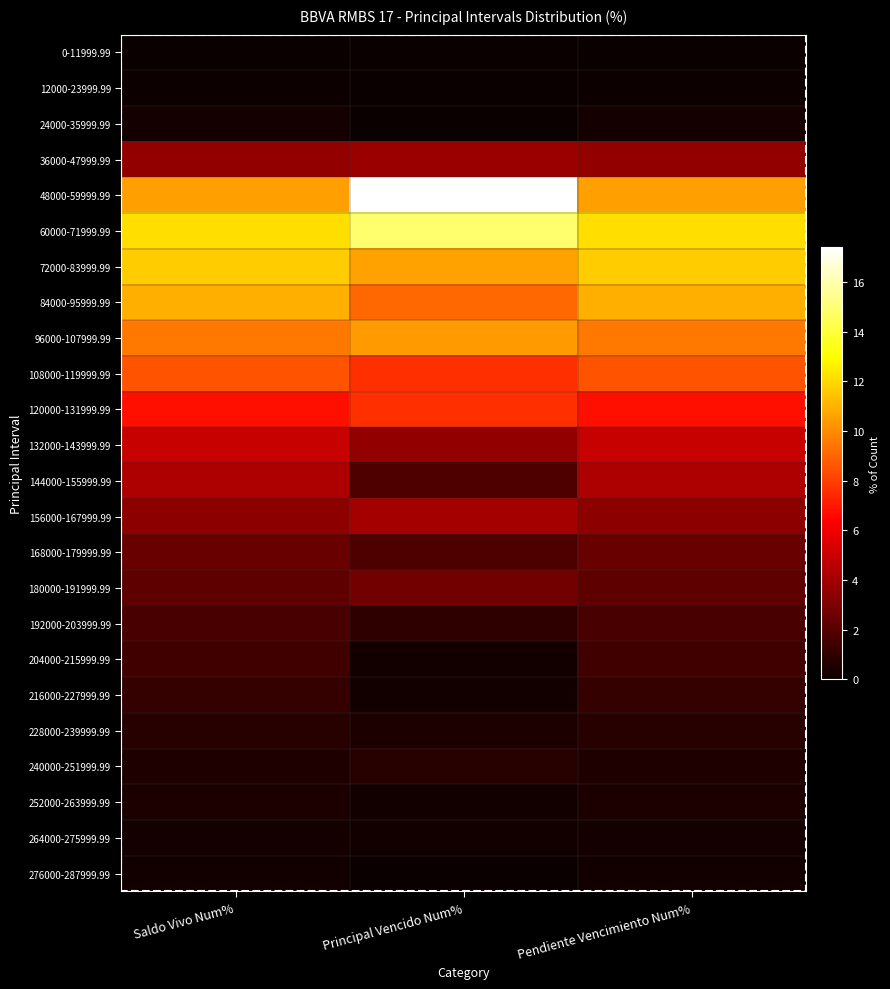

At which category is the sum across all series the highest?

Principal Vencido Num%